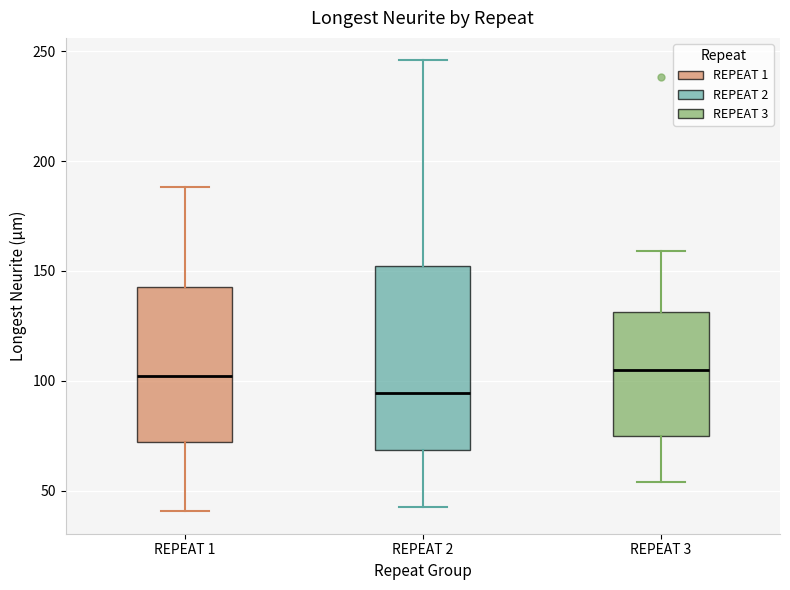

Where is the upper edge of the box for REPEAT 2 on the y-axis? The values are not printed on the chart, so give them approximately, as read against the axis.

150